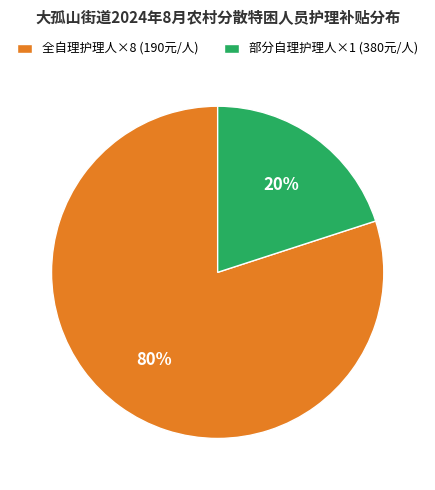

Is there a majority slice in this chart?

Yes